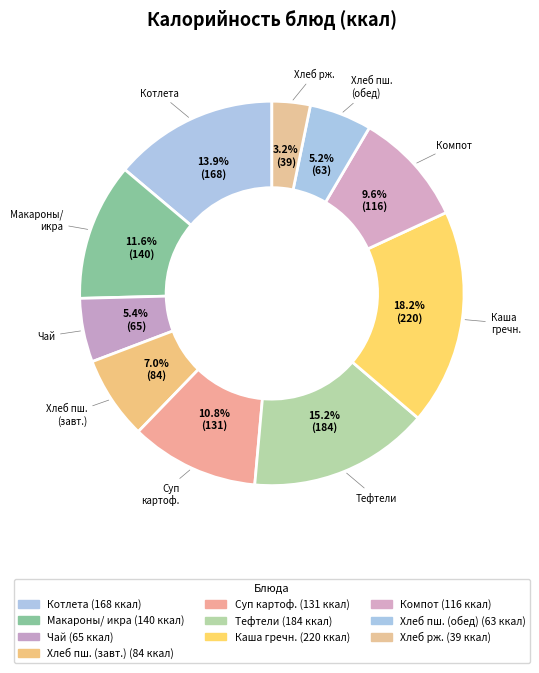

Which category has the biggest portion of the pie?

Каша гречневая/огурец